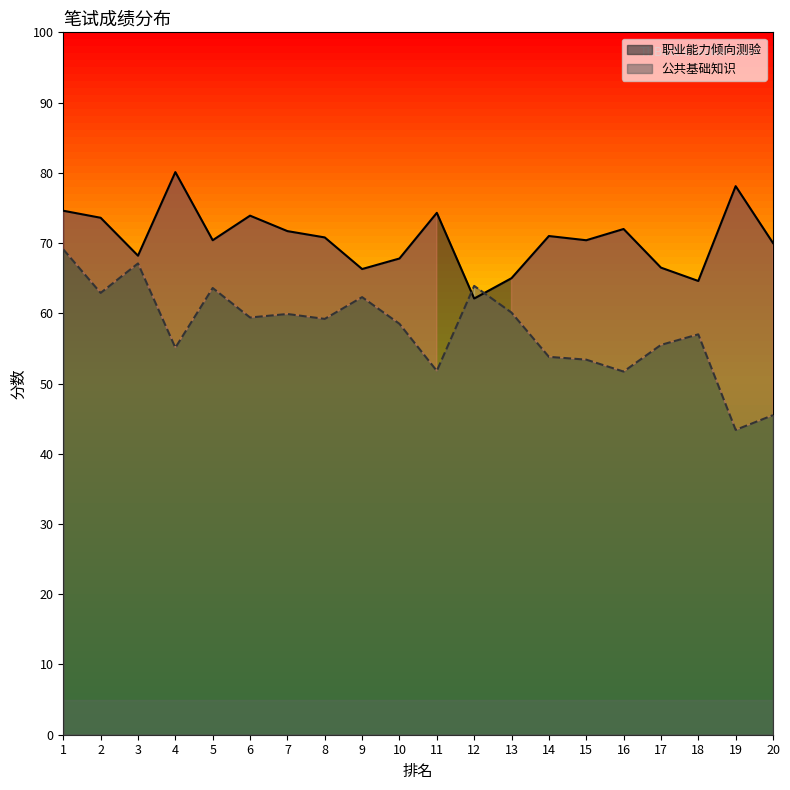

At 17, list the series in order from smallest to largest.

公共基础知识, 职业能力倾向测验